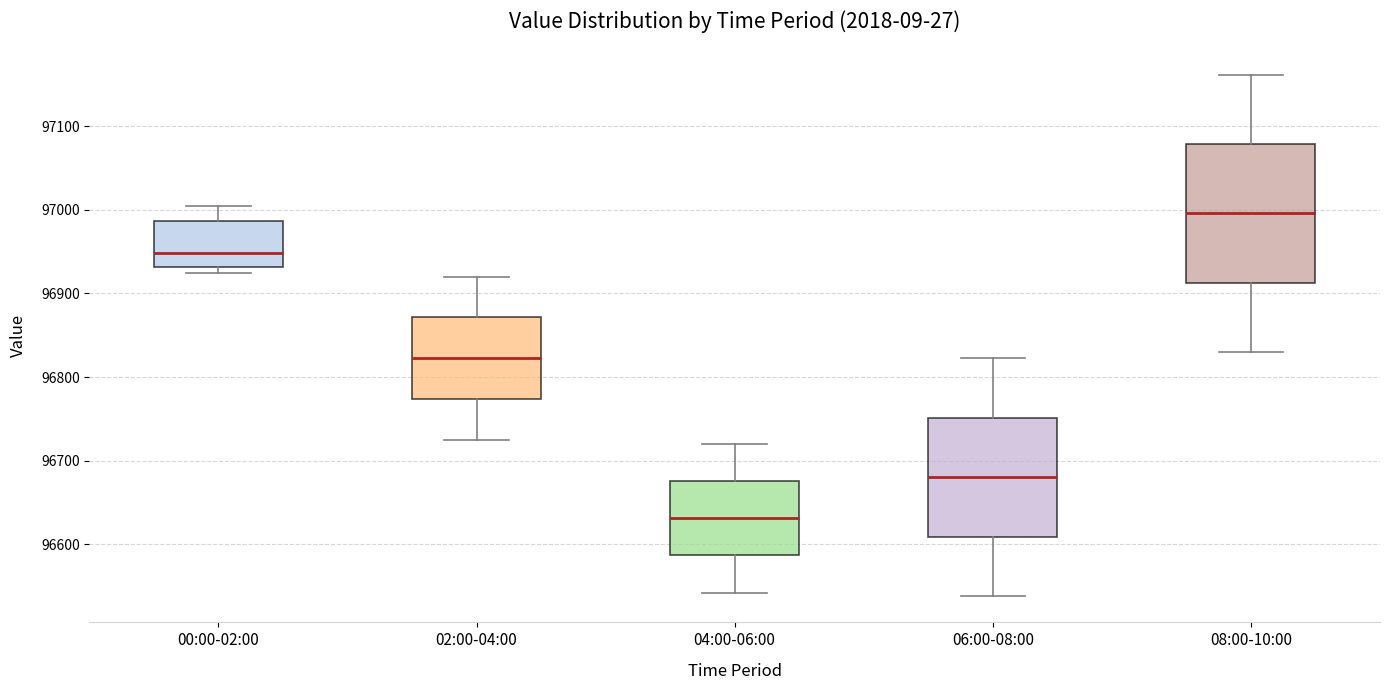

Which box's median line is the lowest?

04:00-06:00